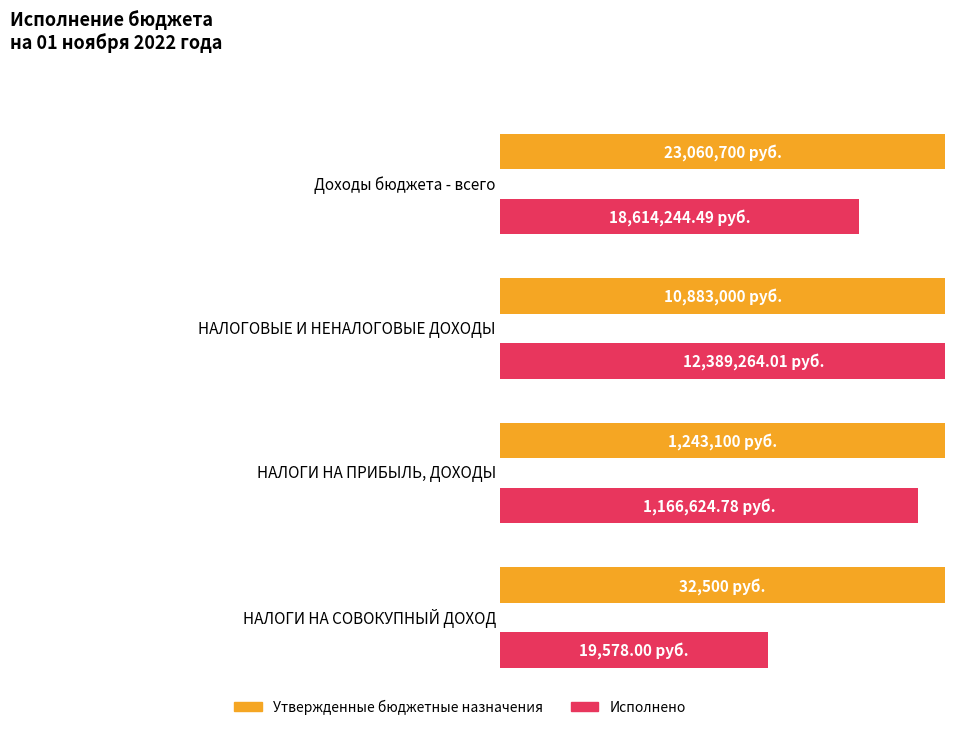

Is it true that Утвержденные бюджетные назначения equals 15093379.6 at НАЛОГОВЫЕ И НЕНАЛОГОВЫЕ ДОХОДЫ?

False